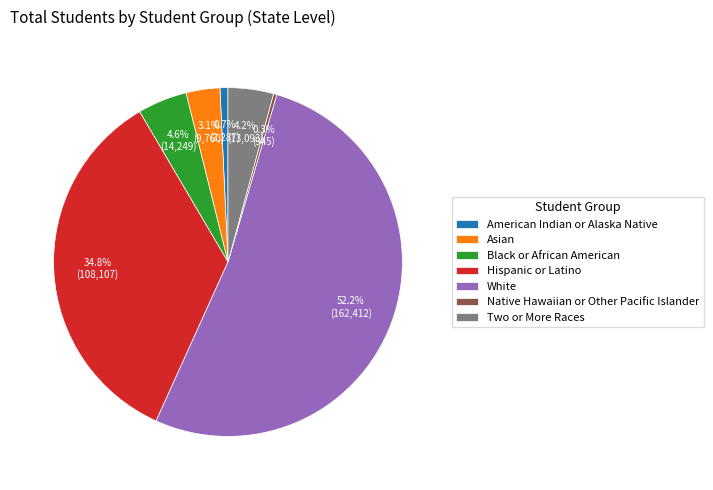

Approximately how many times larger is the value at Hispanic or Latino compared to Two or More Races?

8.3